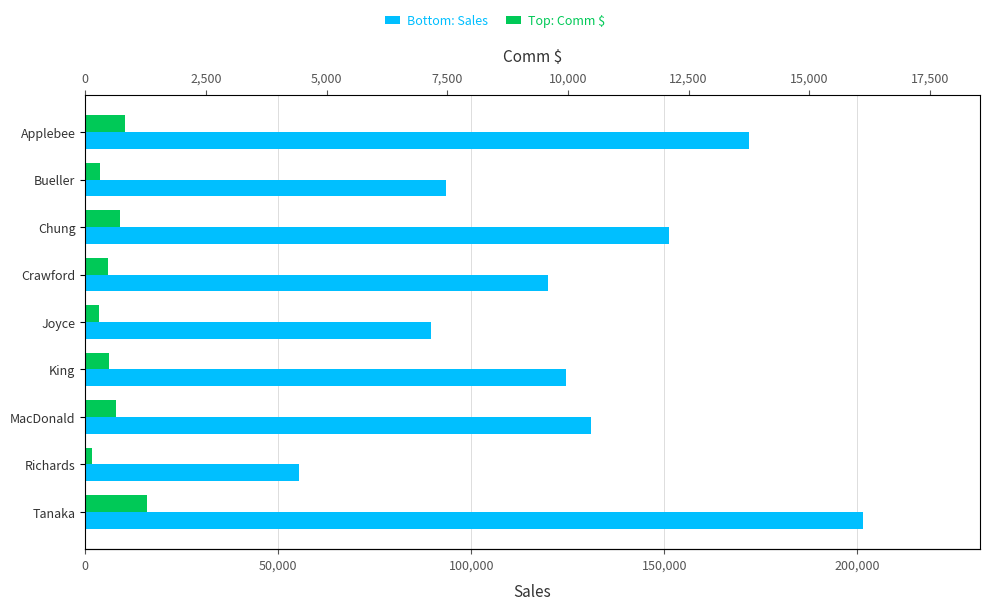

What is the value of the Sales bar at the 1st from the left?

171900.0